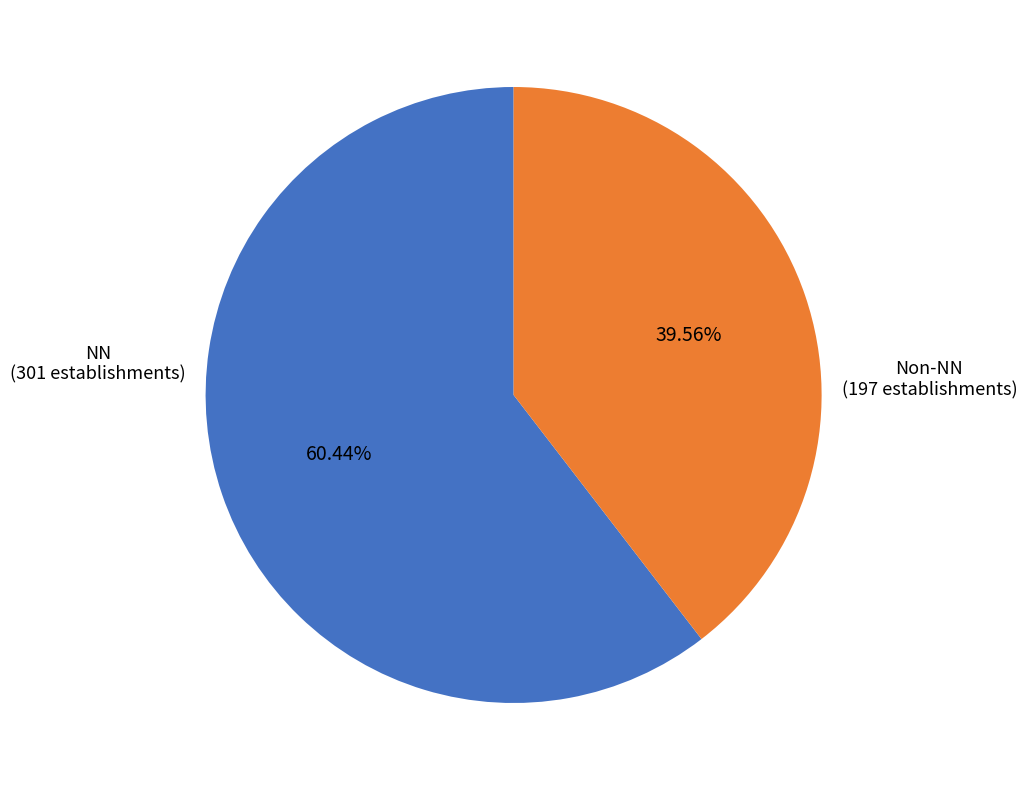

Between Non-NN and NN, which is larger?

NN